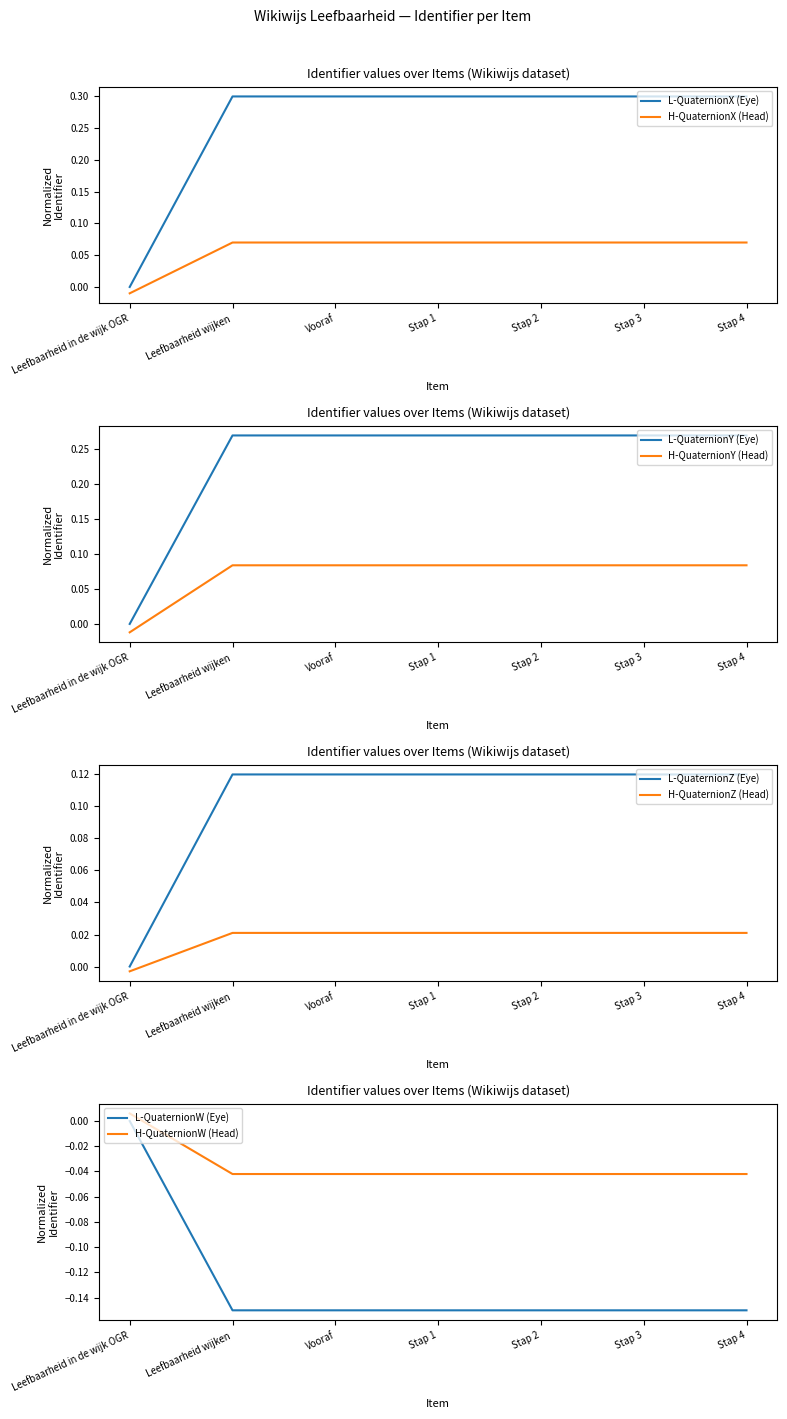

How many data points does each series have?

7